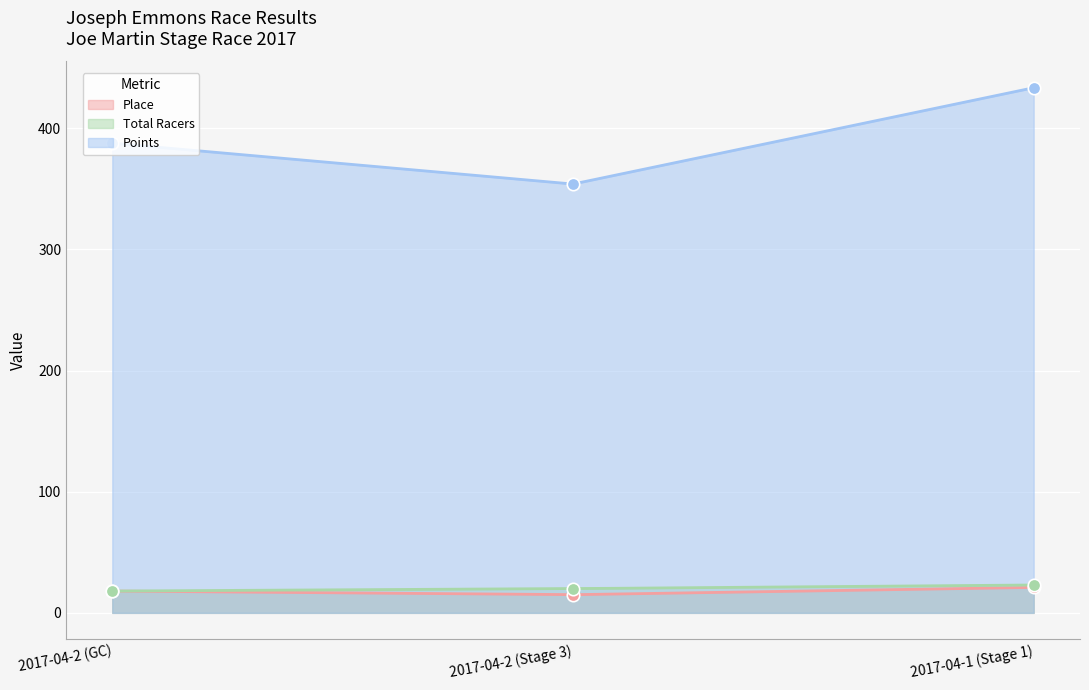

Which series has the largest Y range (max minus min)?

Points